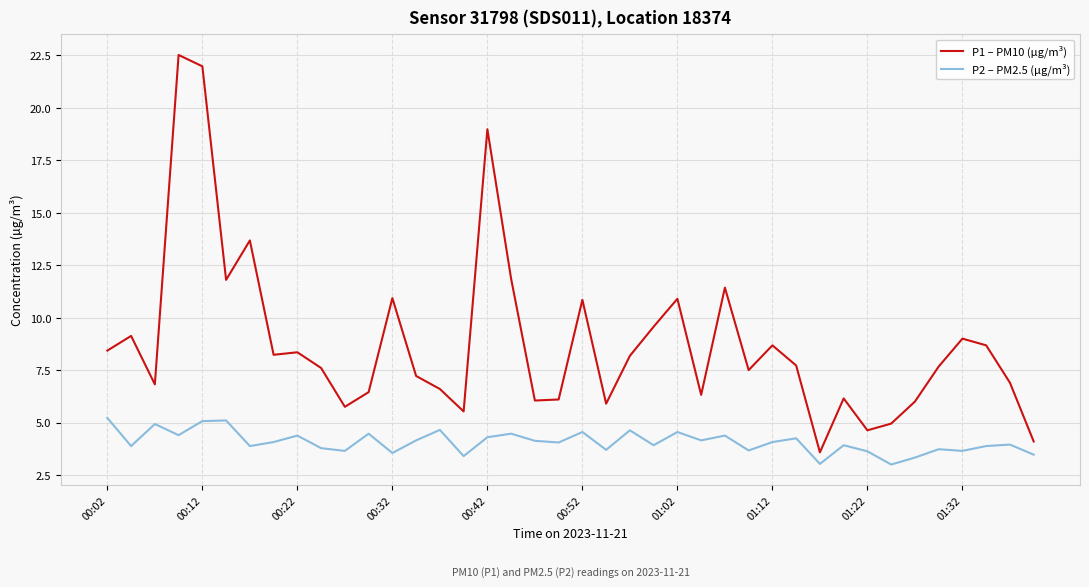

What is the lowest value of the P2 – PM2.5 (µg/m³) series?

3.0